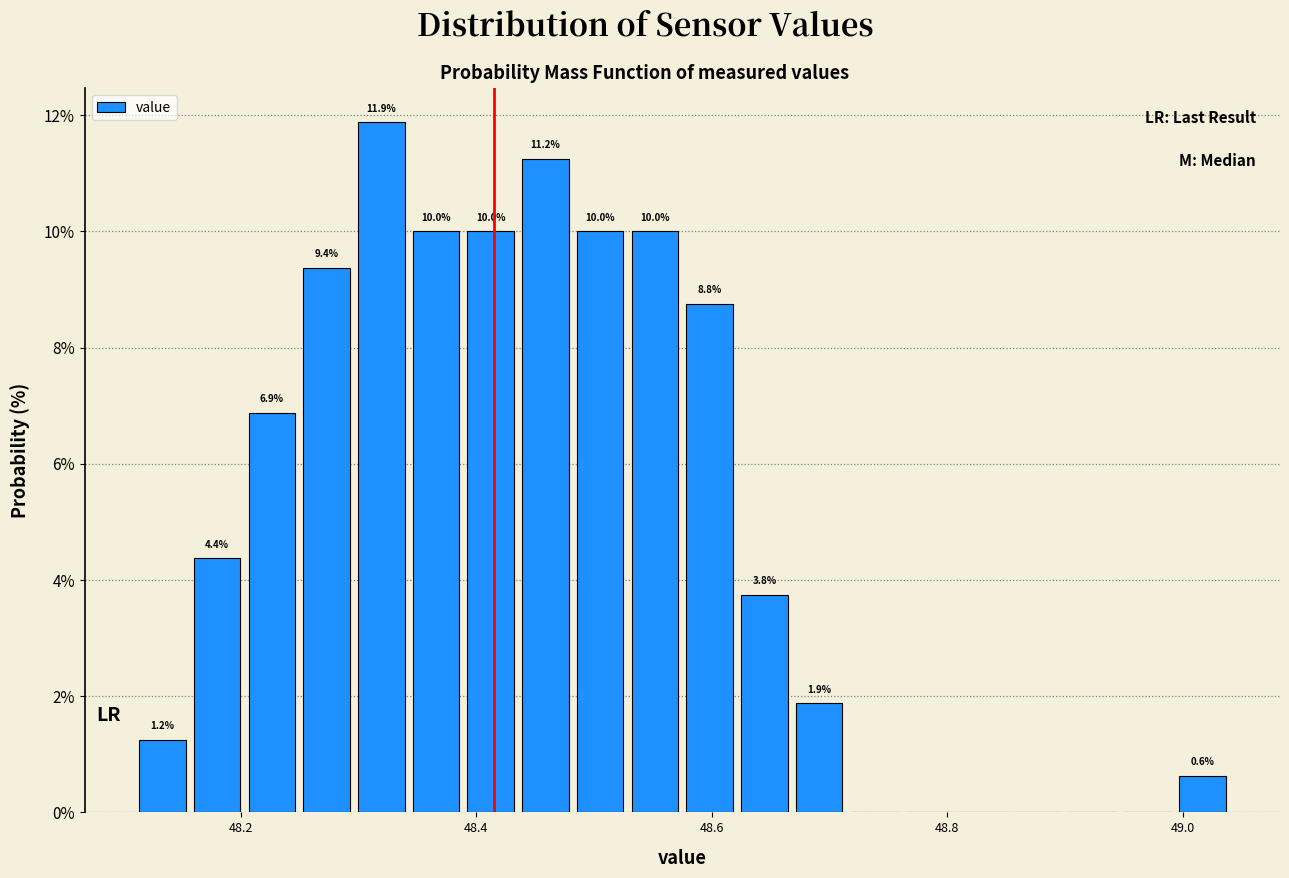

Read against the x-axis, roughly where is the centre of the tallest bar?

48.32